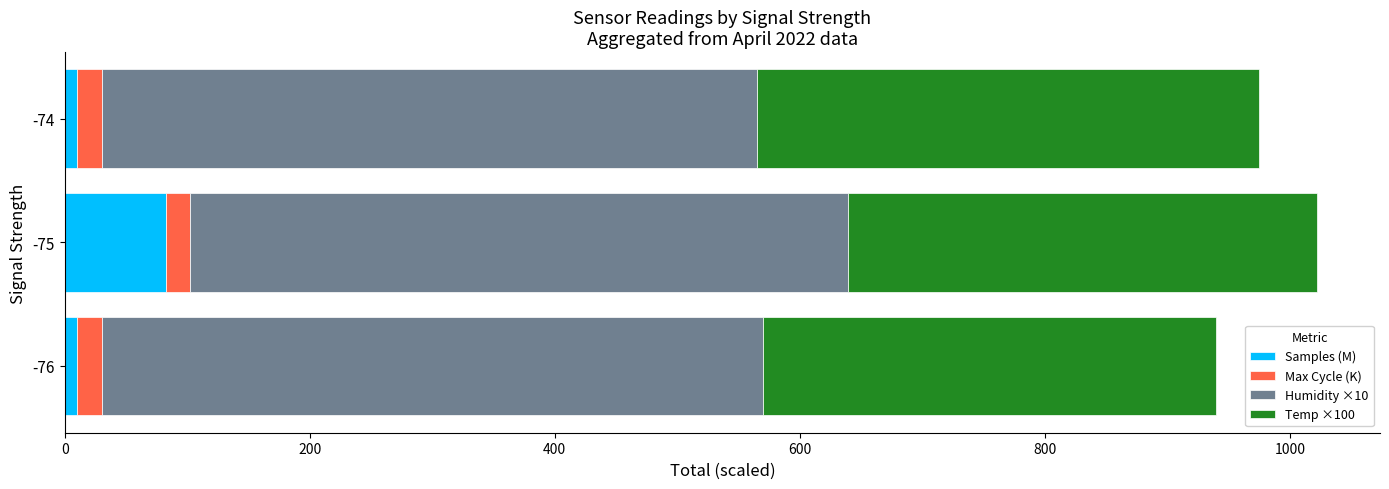

True or false: Samples (M) has a value of 82.4 at -75.

True